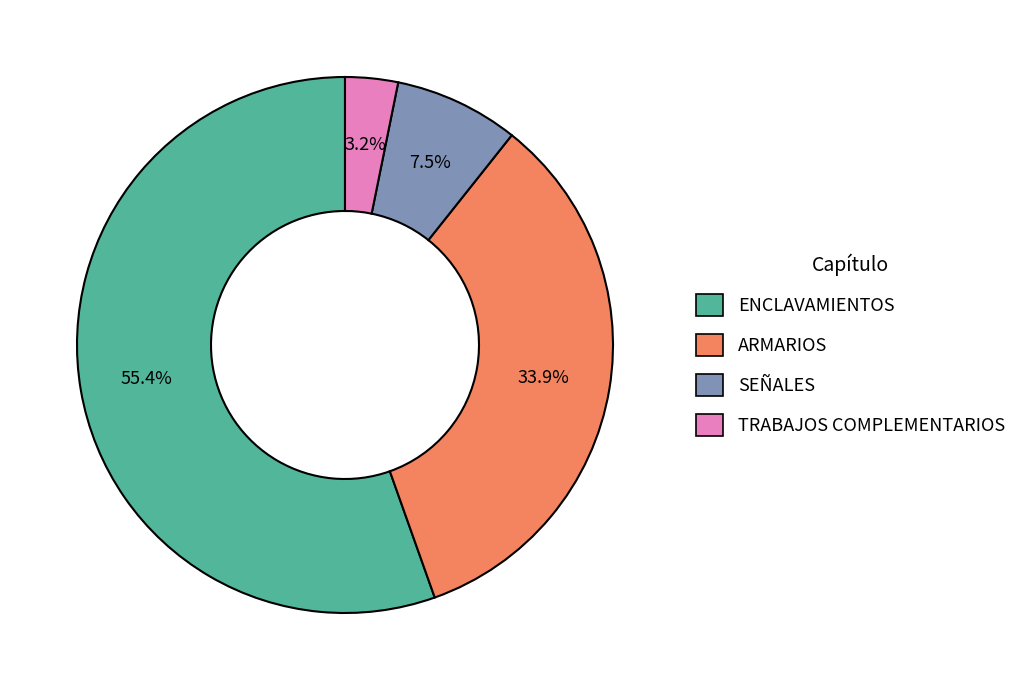

Which slice is the largest?

ENCLAVAMIENTOS